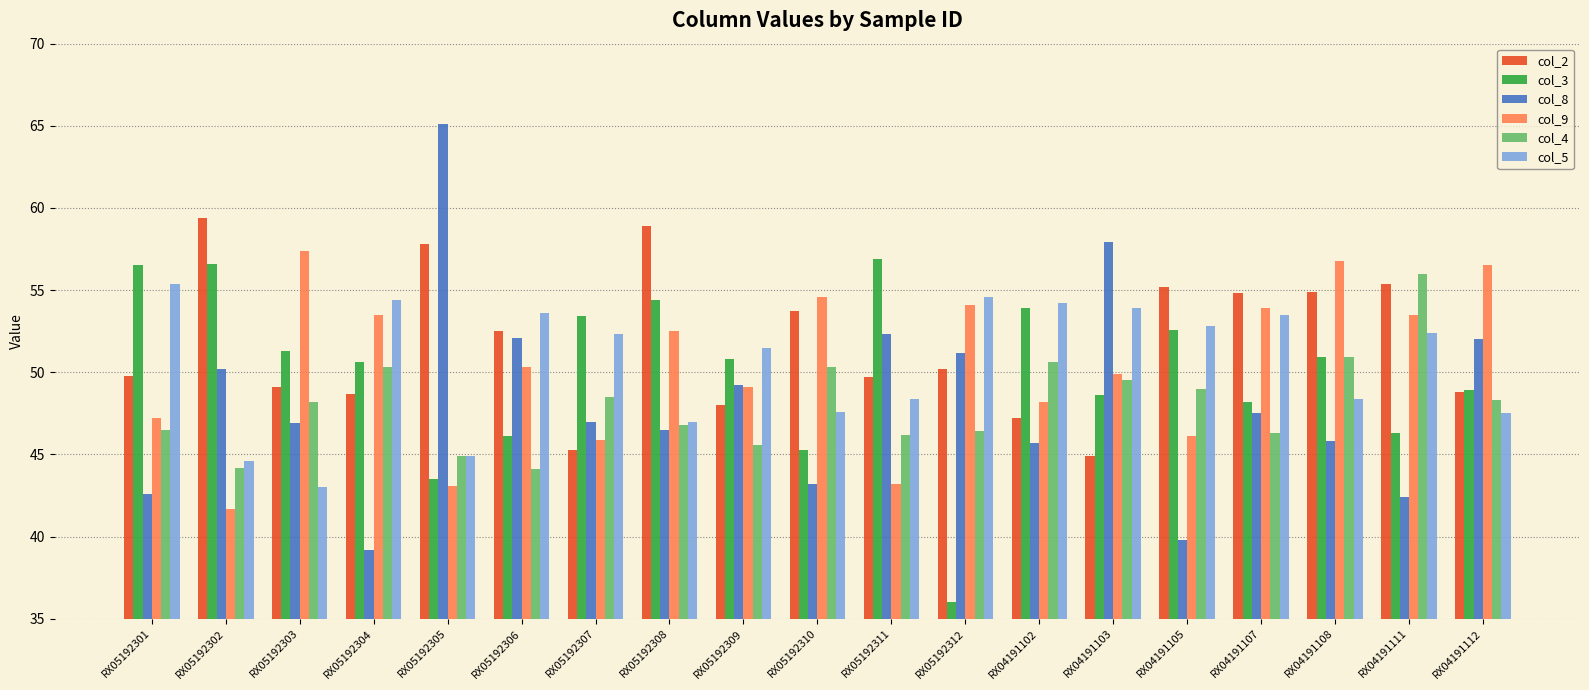

What is the spread (max minus min) of values at RX05192309?

5.9